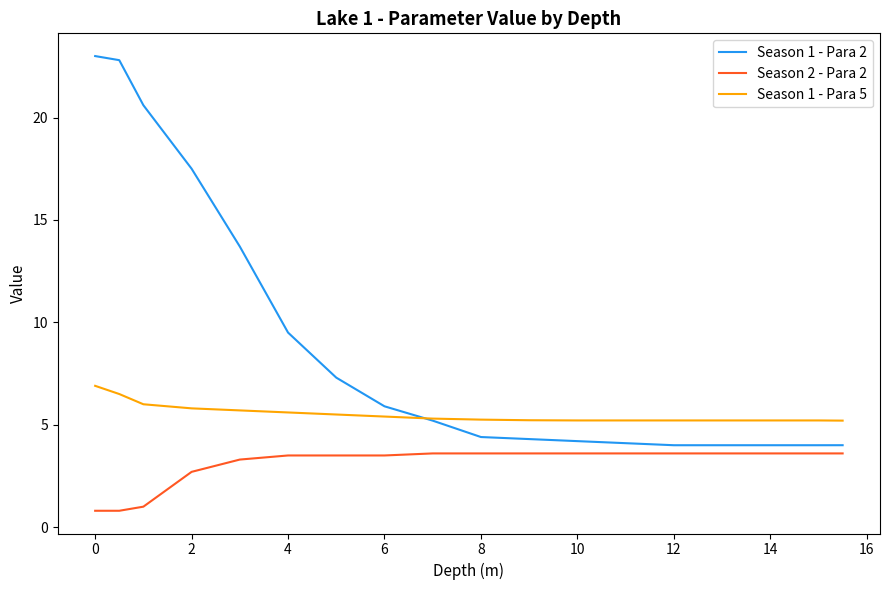

Which series has the widest spread of values?

Season 1 - Para 2